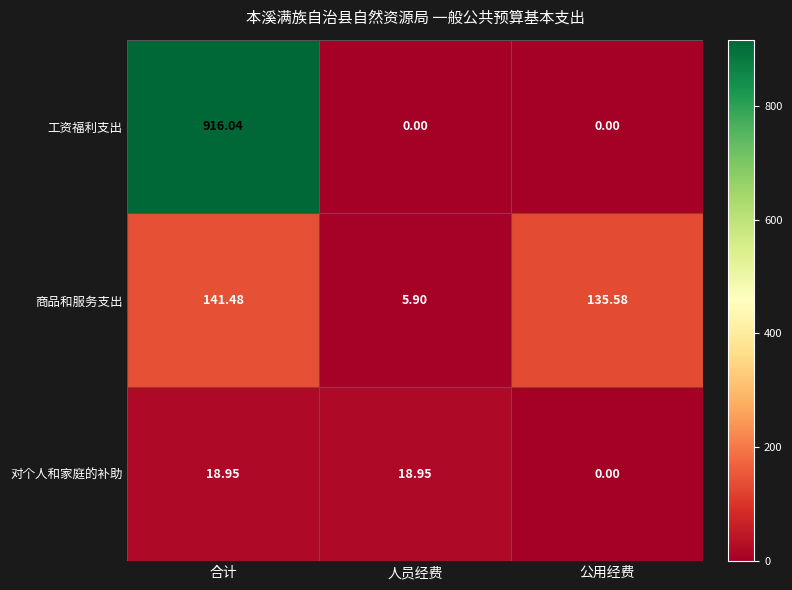

How many series are shown in this chart?

3